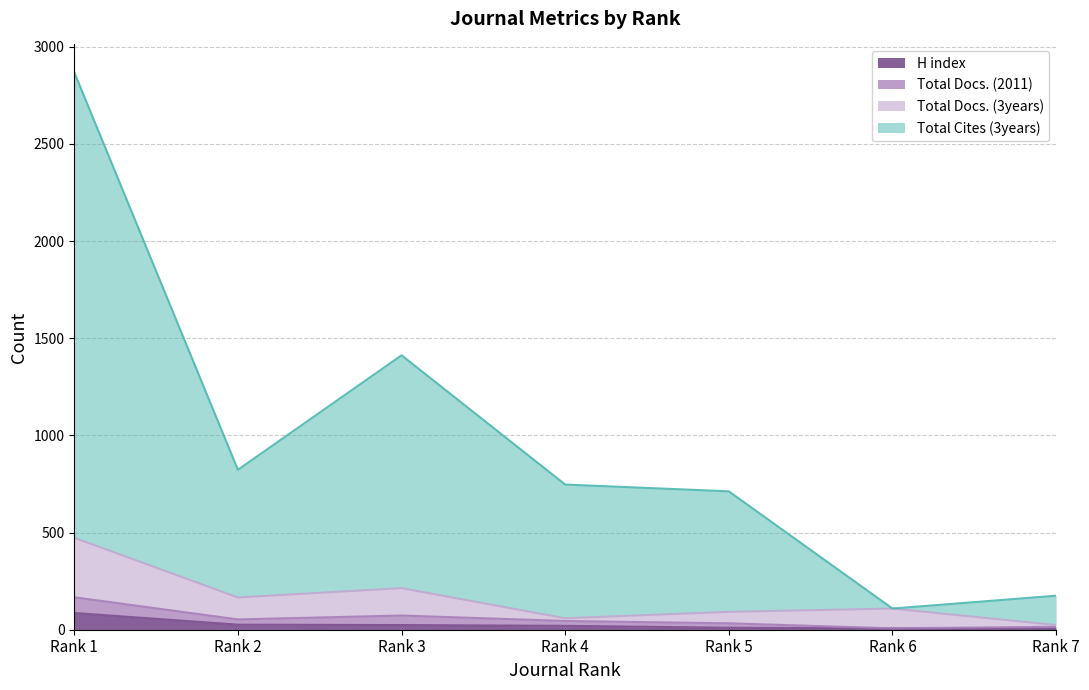

Does the chart display data point markers on the line(s)?

No